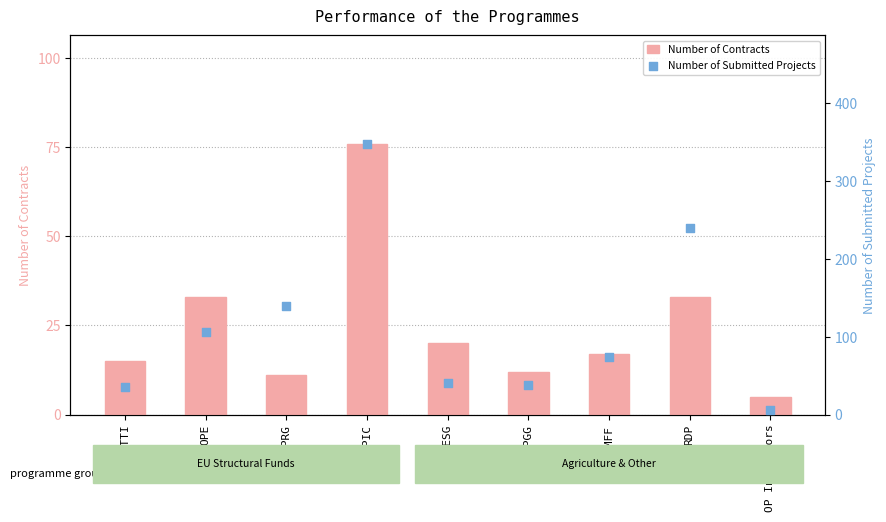

Is the value of Number of Submitted Projects at OPRG greater than the value of Number of Contracts at OPIC?

Yes